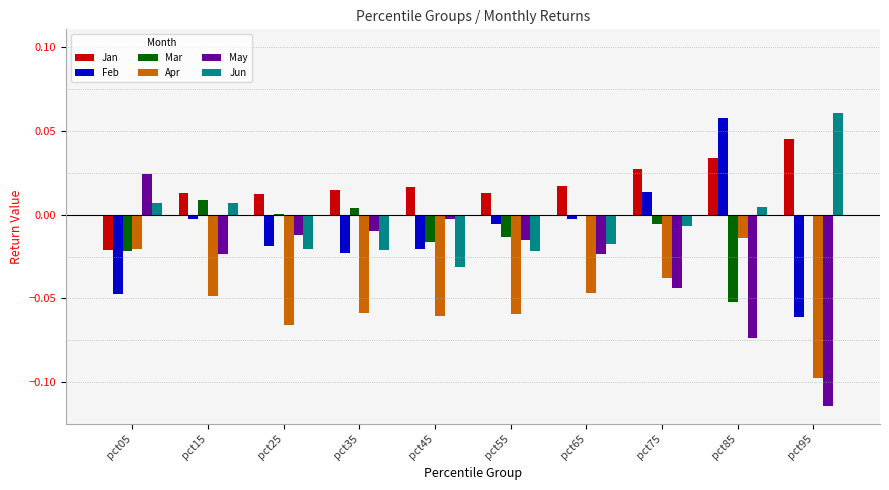

At which label does Mar reach its peak?

pct15